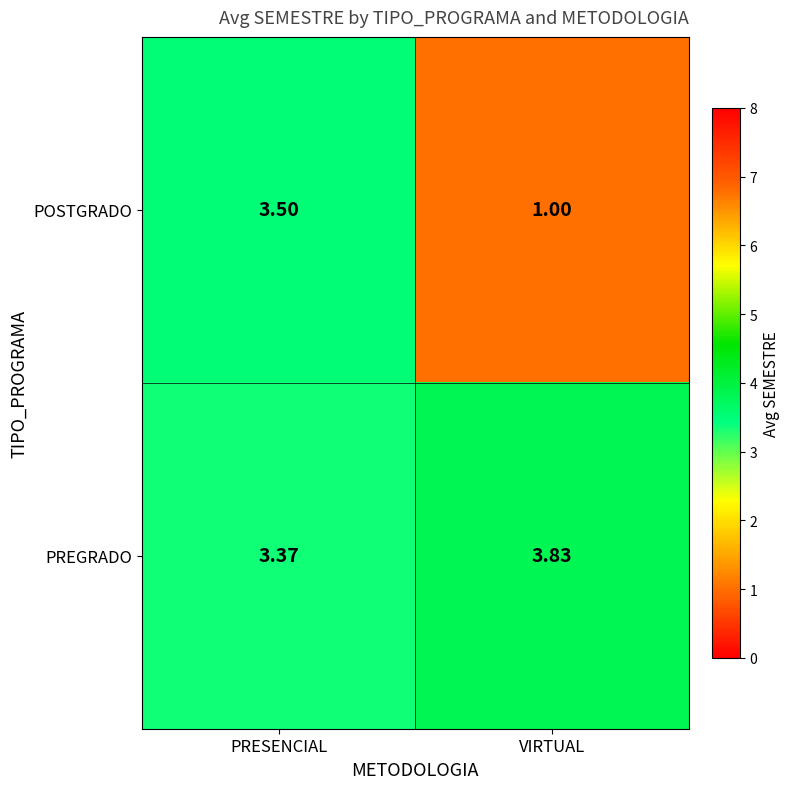

At which label does PREGRADO reach its peak?

VIRTUAL